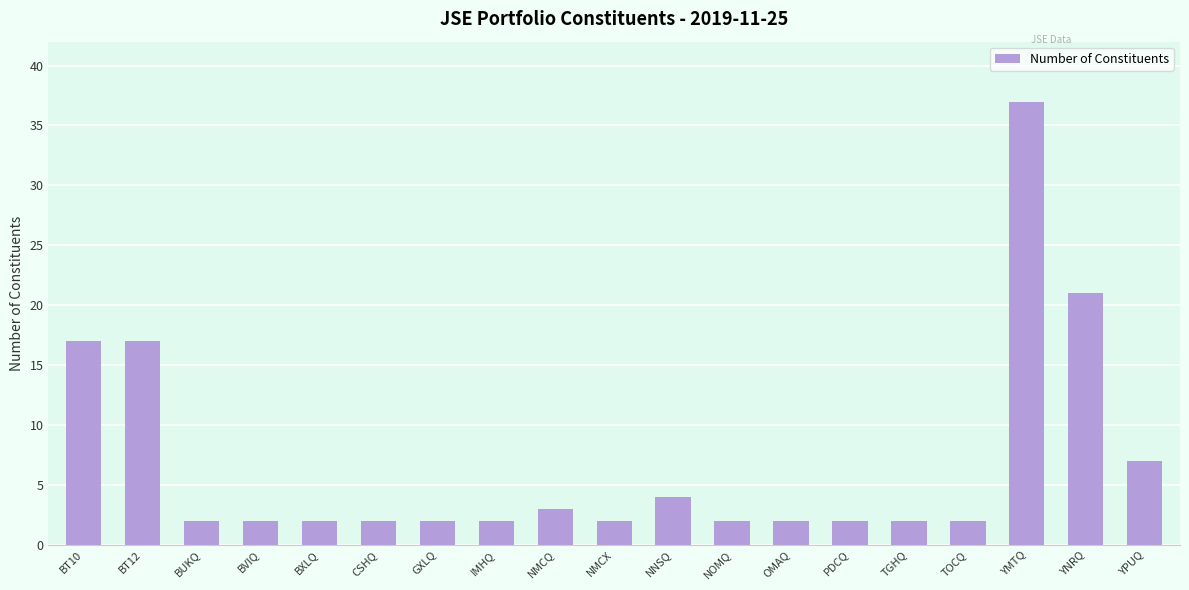

Reading left to right, list all the values displayed in this chart.

BT10=17	BT12=17	BUKQ=2	BVIQ=2	BXLQ=2	CSHQ=2	GXLQ=2	IMHQ=2	NMCQ=3	NMCX=2	NNSQ=4	NOMQ=2	OMAQ=2	PDCQ=2	TGHQ=2	TOCQ=2	YMTQ=37	YNRQ=21	YPUQ=7